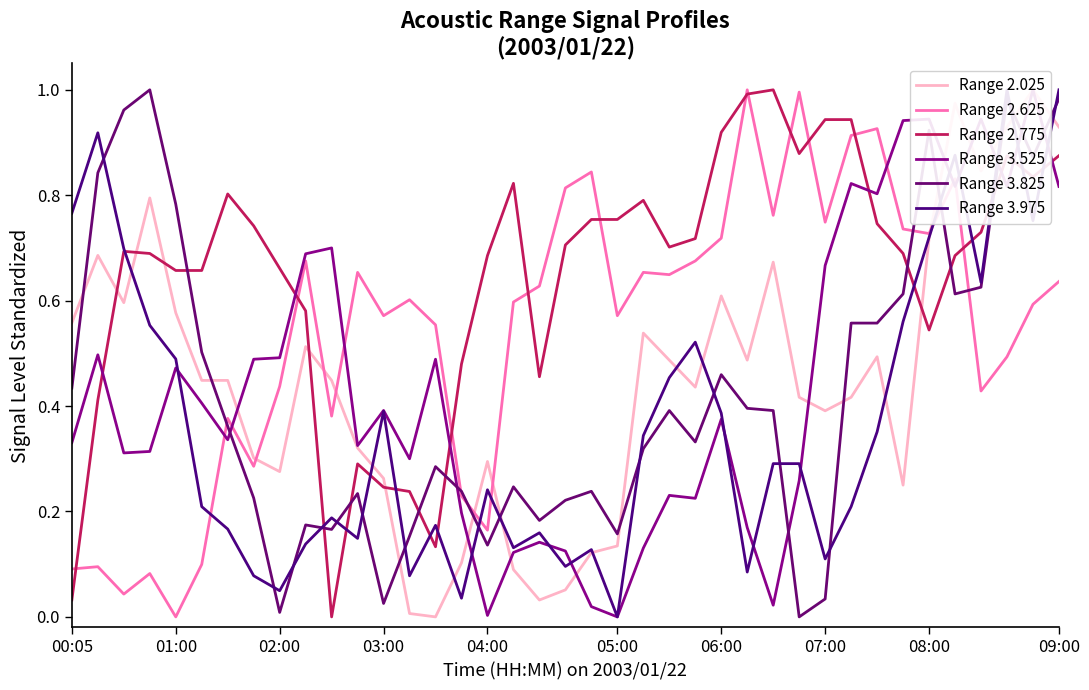

The Range 3.825 series shows 0.2 at 18. True or false?

True